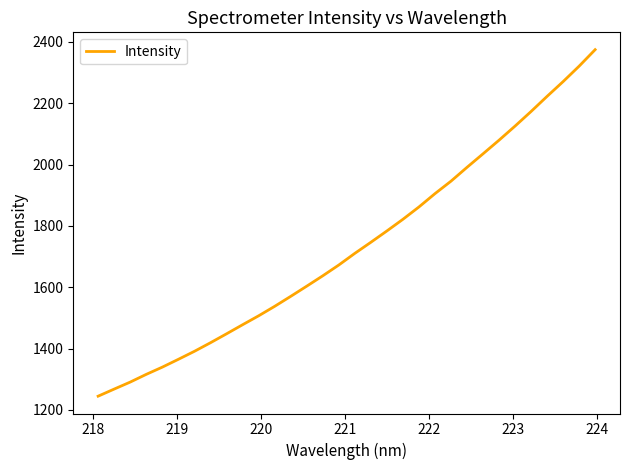

What is the maximum value shown in the chart?

2374.7